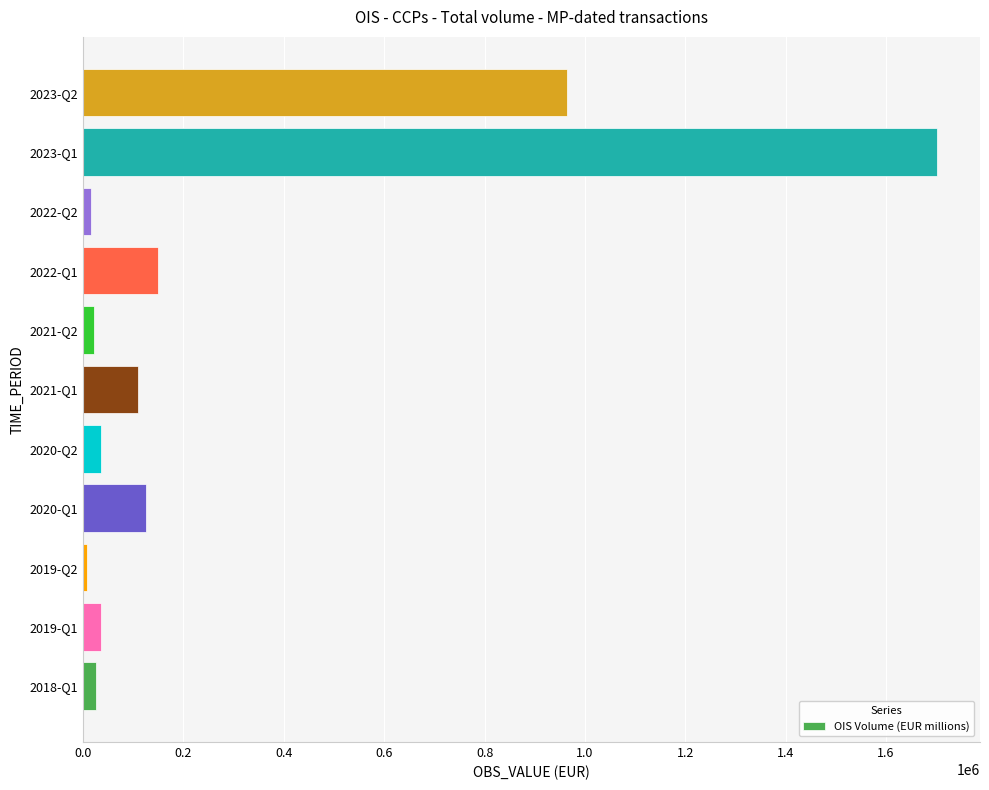

Where is the data nearest to the value 854787?

2023-Q2